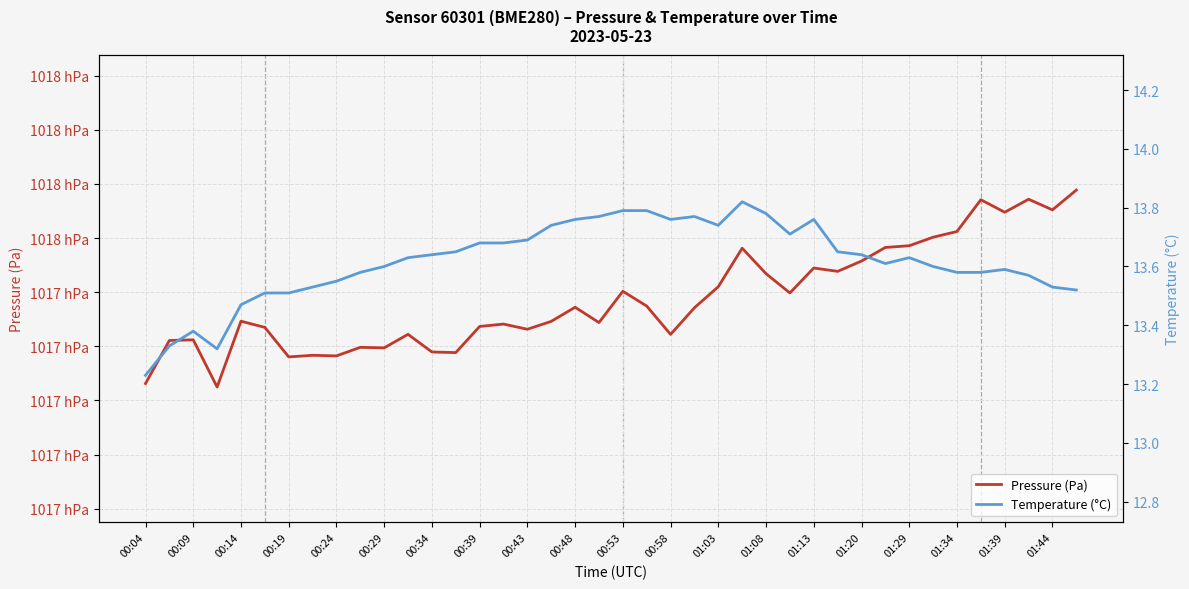

Read the Pressure (Pa) value at 31.

101756.5